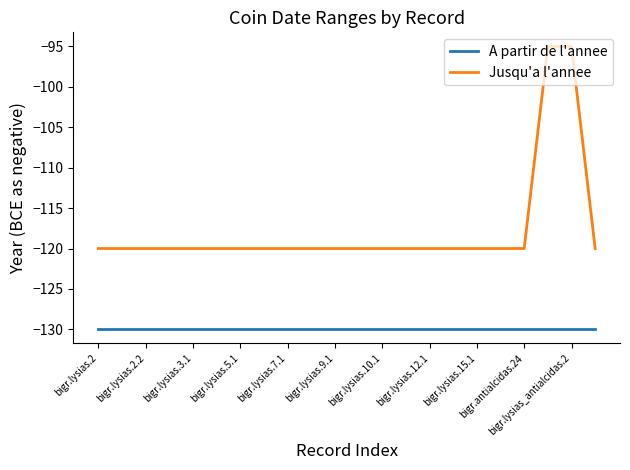

True or false: Jusqu'a l'annee and A partir de l'annee intersect in this chart.

False